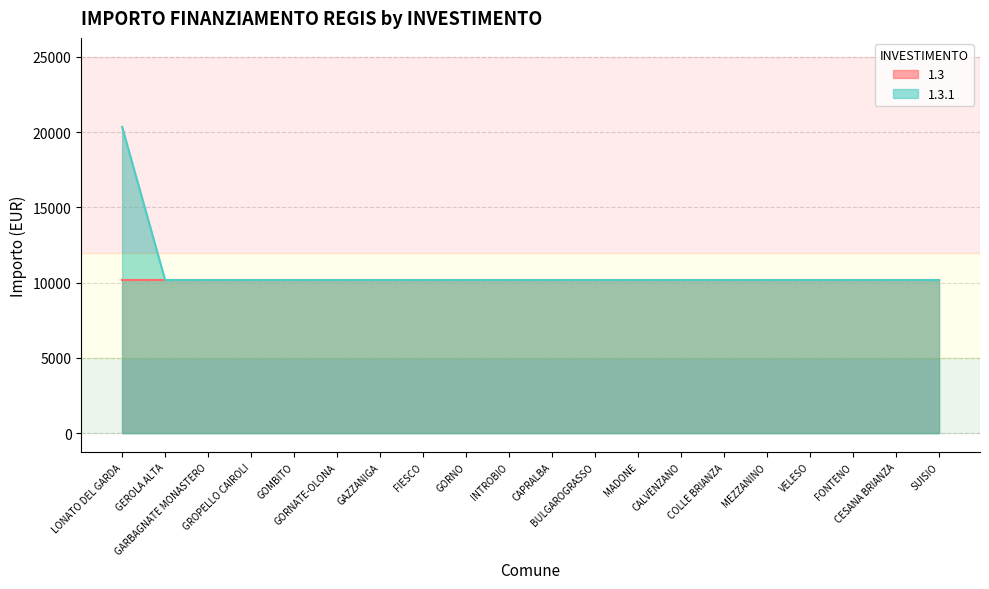

Does the chart have visible grid lines?

Yes